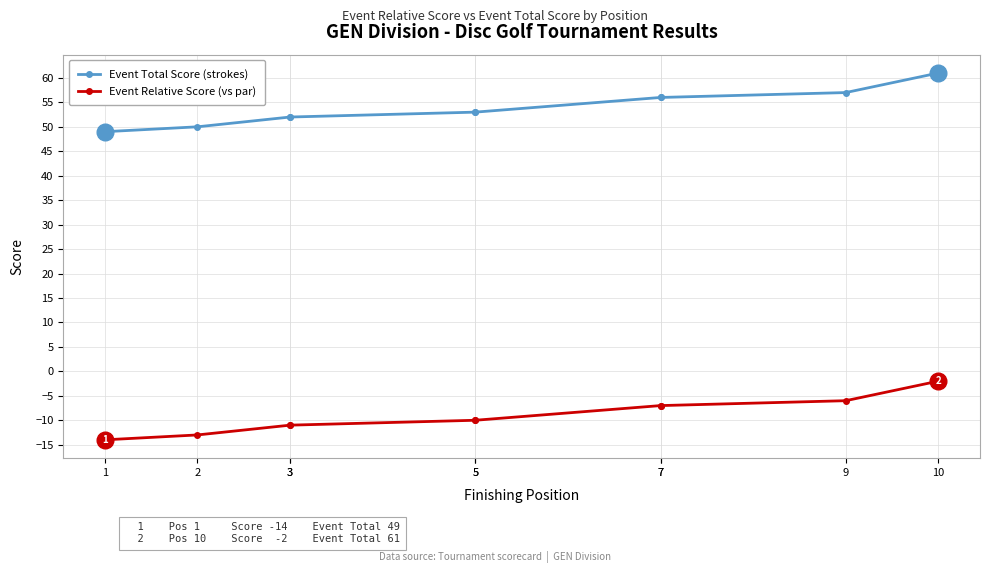

What are all the series names shown in the legend?

Event Total Score (strokes), Event Relative Score (vs par)